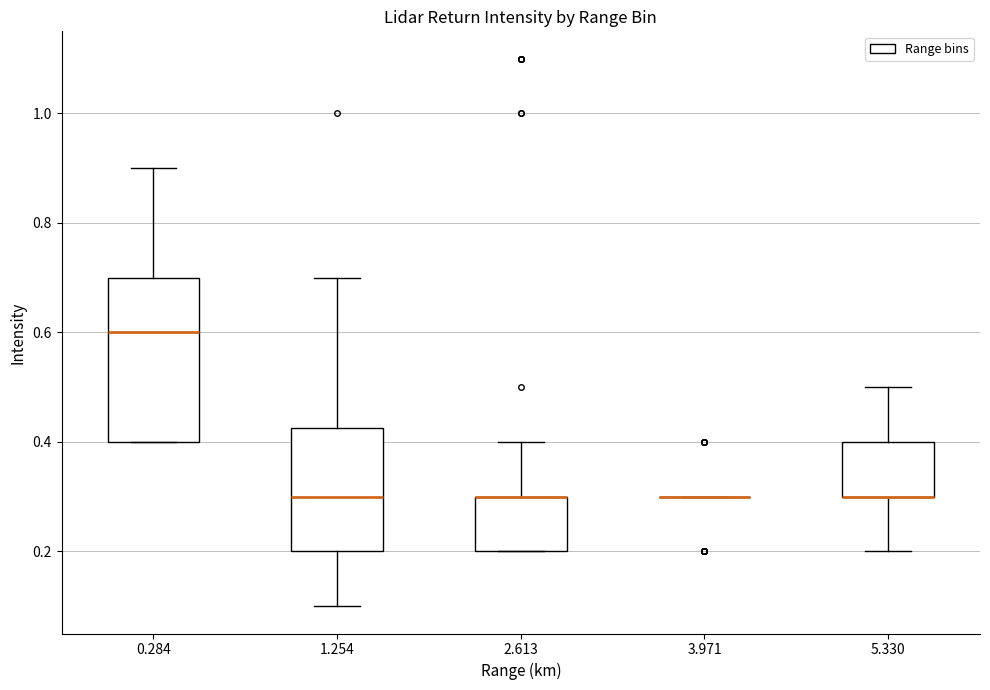

Which box is the tallest, from its lower edge to its upper edge?

0.284